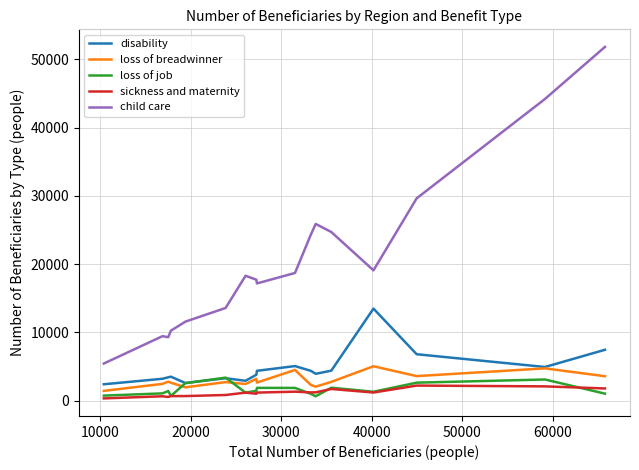

True or false: loss of breadwinner and child care intersect in this chart.

False